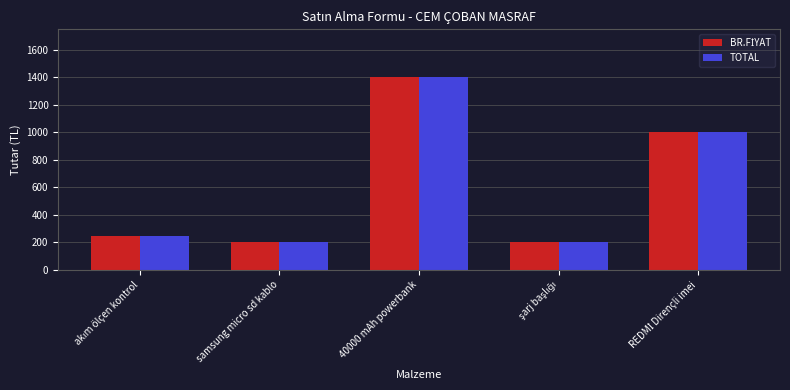

At which label does TOTAL reach its peak?

40000 mAh powerbank